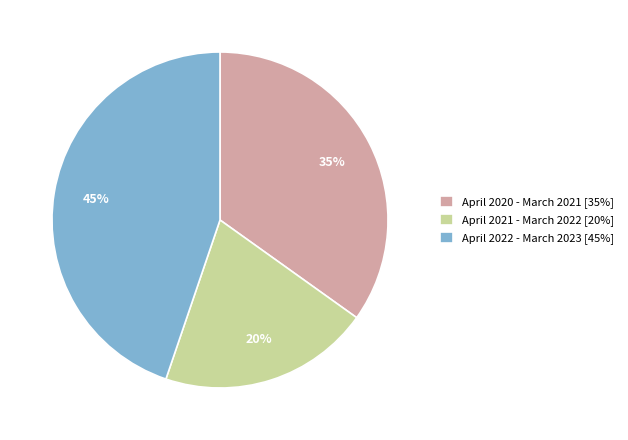

To the nearest percent, what is the combined percentage of April 2022 - March 2023 and April 2021 - March 2022?

65%